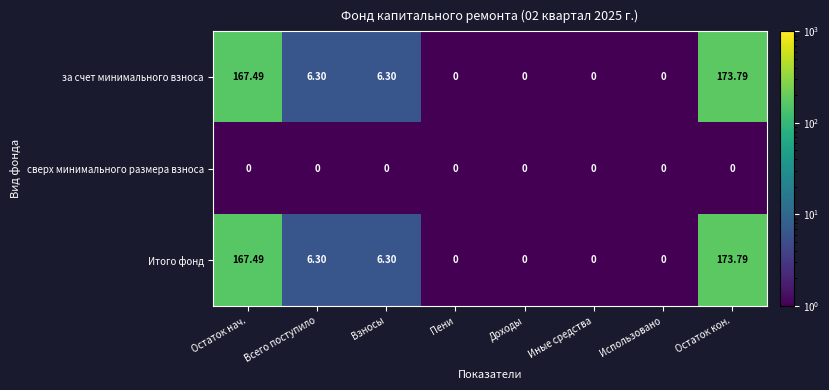

Which label corresponds to the largest value in the chart?

Остаток кон.